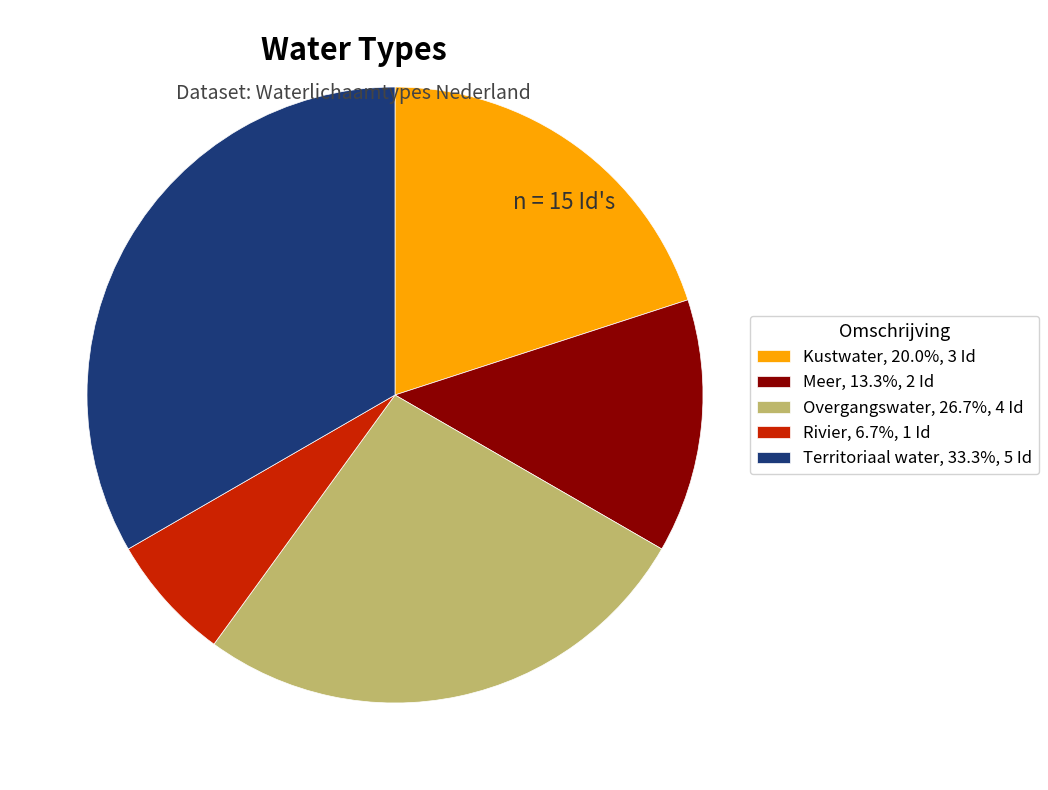

What is the ratio of the value at Territoriaal water, 33.3%, 5 Id to the value at Meer, 13.3%, 2 Id?

2.5